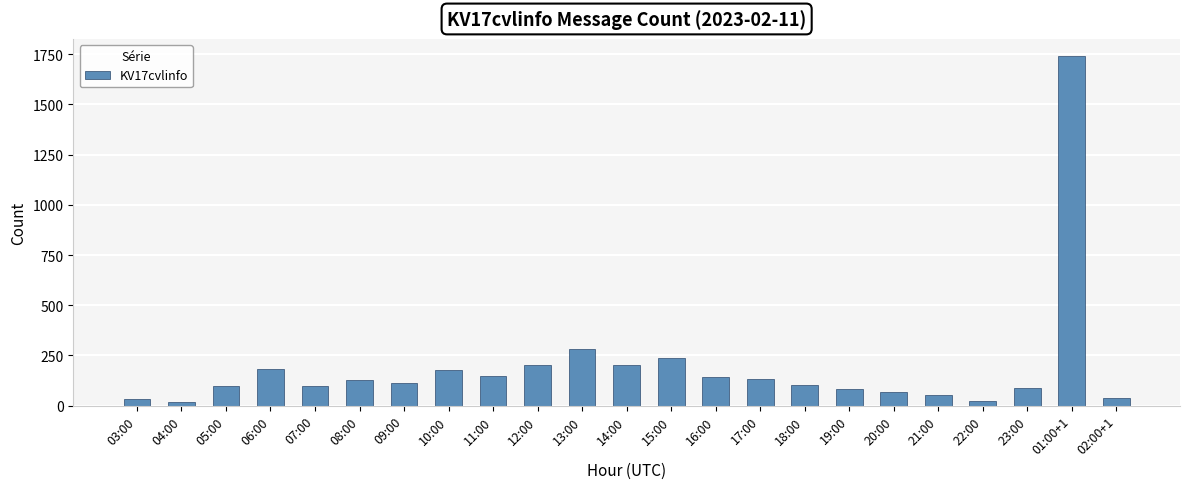

What is the change in value from 15:00 to 02:00+1?

-200